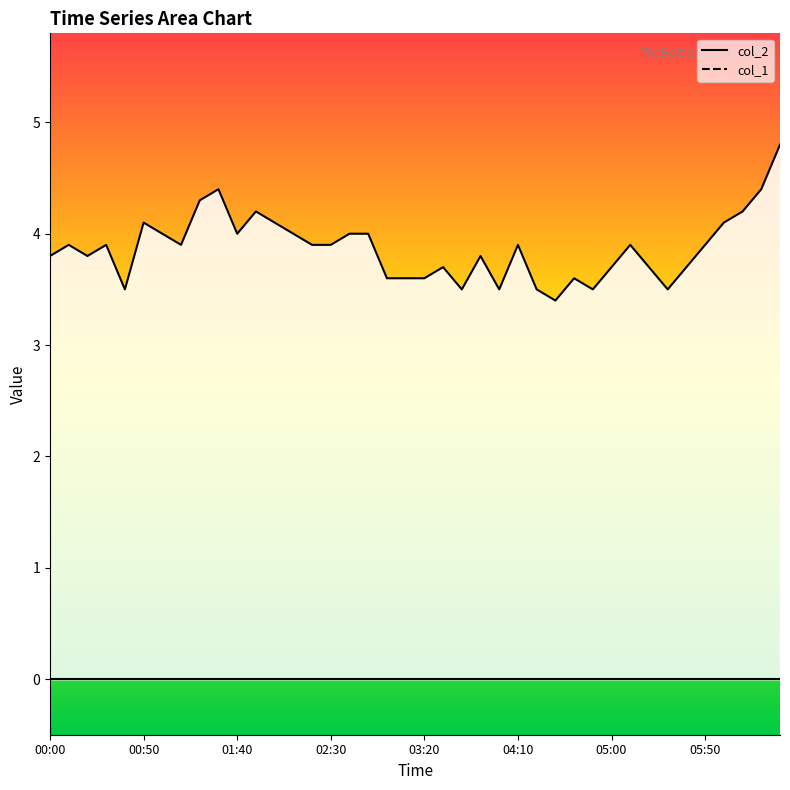

Reading right to left, what are all the values shown in this chart?

4.8	4.4	4.2	4.1	3.9	3.7	3.5	3.7	3.9	3.7	3.5	3.6	3.4	3.5	3.9	3.5	3.8	3.5	3.7	3.6	3.6	3.6	4.0	4.0	3.9	3.9	4.0	4.1	4.2	4.0	4.4	4.3	3.9	4.0	4.1	3.5	3.9	3.8	3.9	3.8